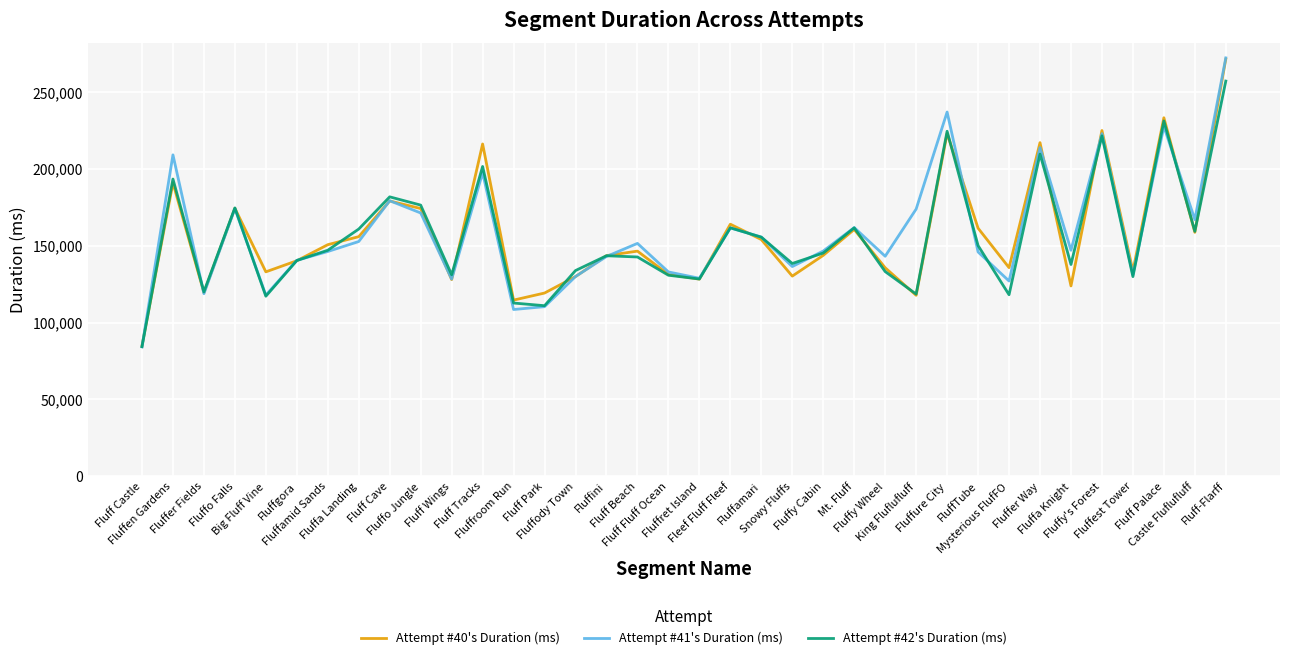

Which series has the largest range (max minus min)?

Attempt #41's Duration (ms)